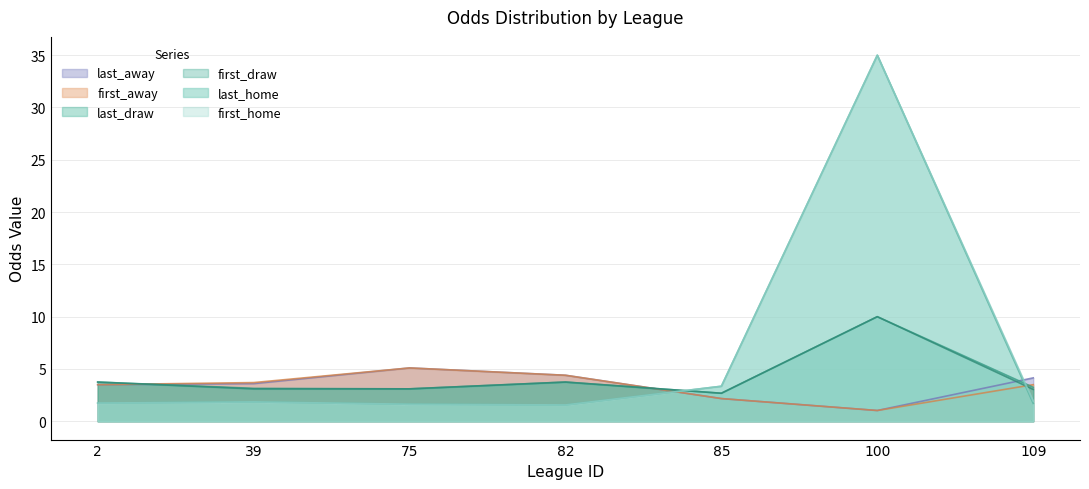

What is the sum of all first_away values?

23.4